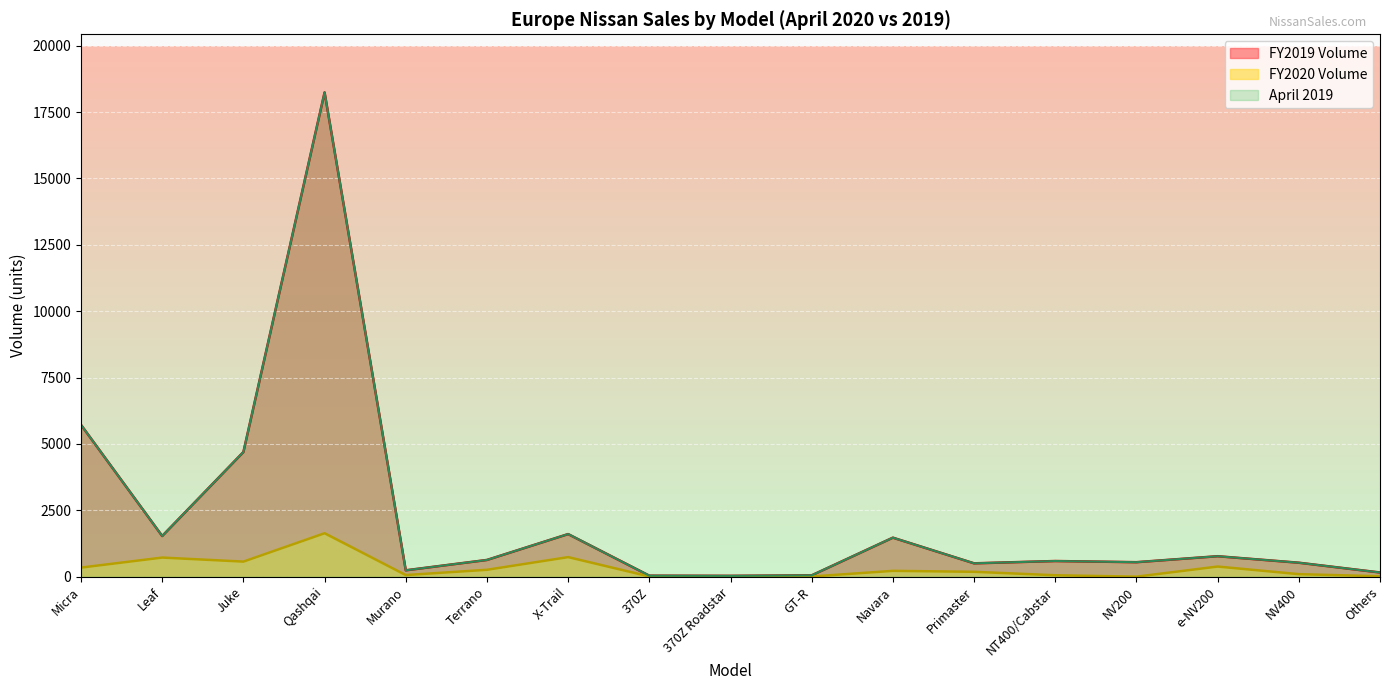

Does the chart display data point markers on the line(s)?

No